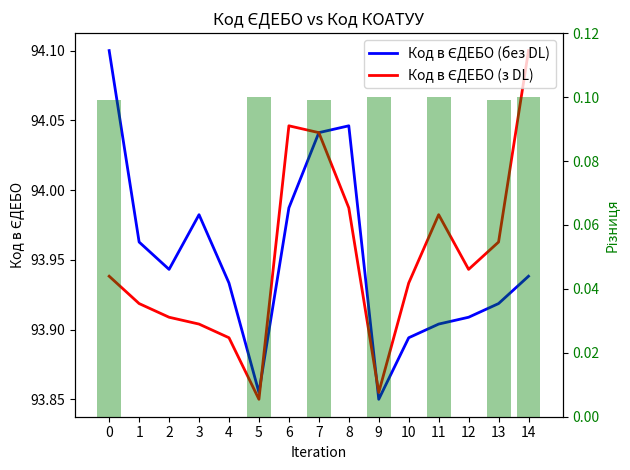

Reading left to right, extract all data points from this chart.

Код в ЄДЕБО (без DL): 94.1	94.0	93.9	94.0	93.9	93.9	94.0	94.0	94.0	93.8	93.9	93.9	93.9	93.9	93.9
Код в ЄДЕБО (з DL): 93.9	93.9	93.9	93.9	93.9	93.8	94.0	94.0	94.0	93.9	93.9	94.0	93.9	94.0	94.1
Різниця КОАТУУ: 0.1	0.0	0.0	0.0	0.0	0.1	0.0	0.1	0.0	0.1	0.0	0.1	0.0	0.1	0.1